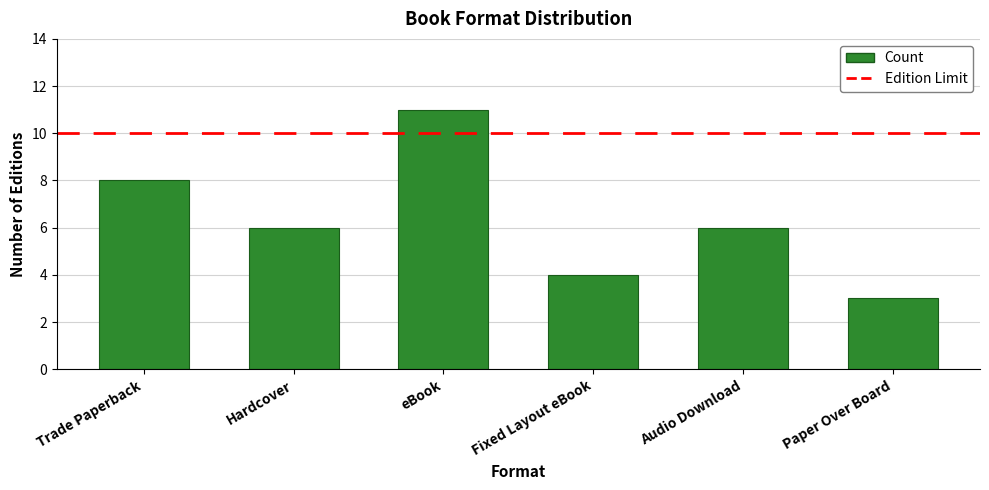

Which category has the lowest value across all series?

Paper Over Board